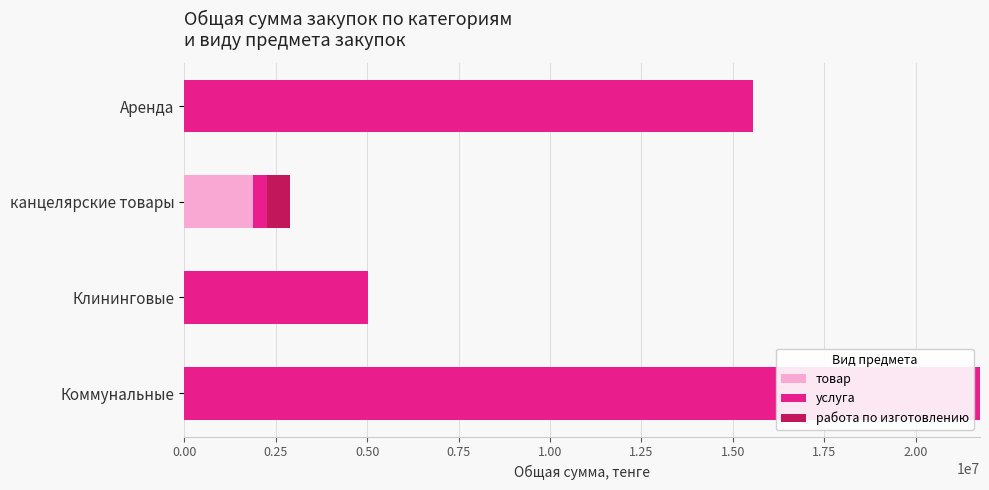

At which label does товар reach its peak?

канцелярские товары